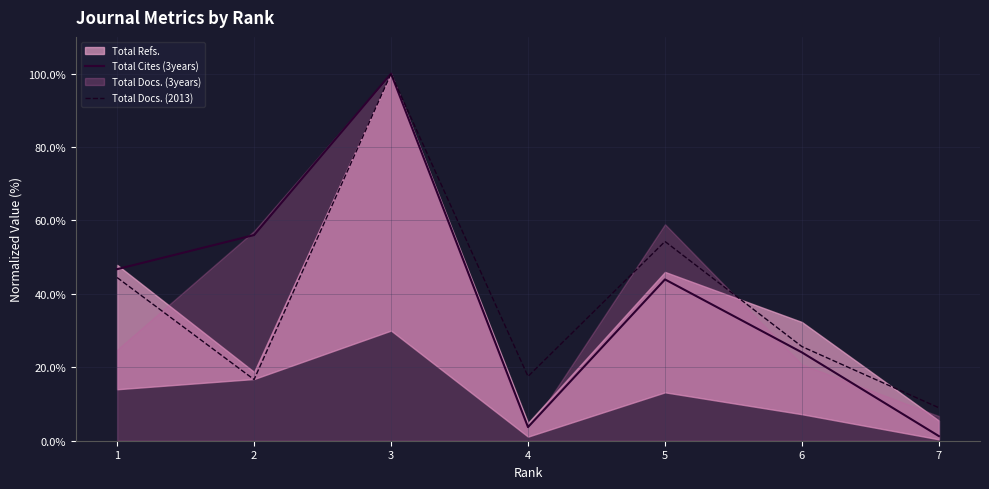

True or false: Total Cites (3years) has a value of 41.2 at 6.

False